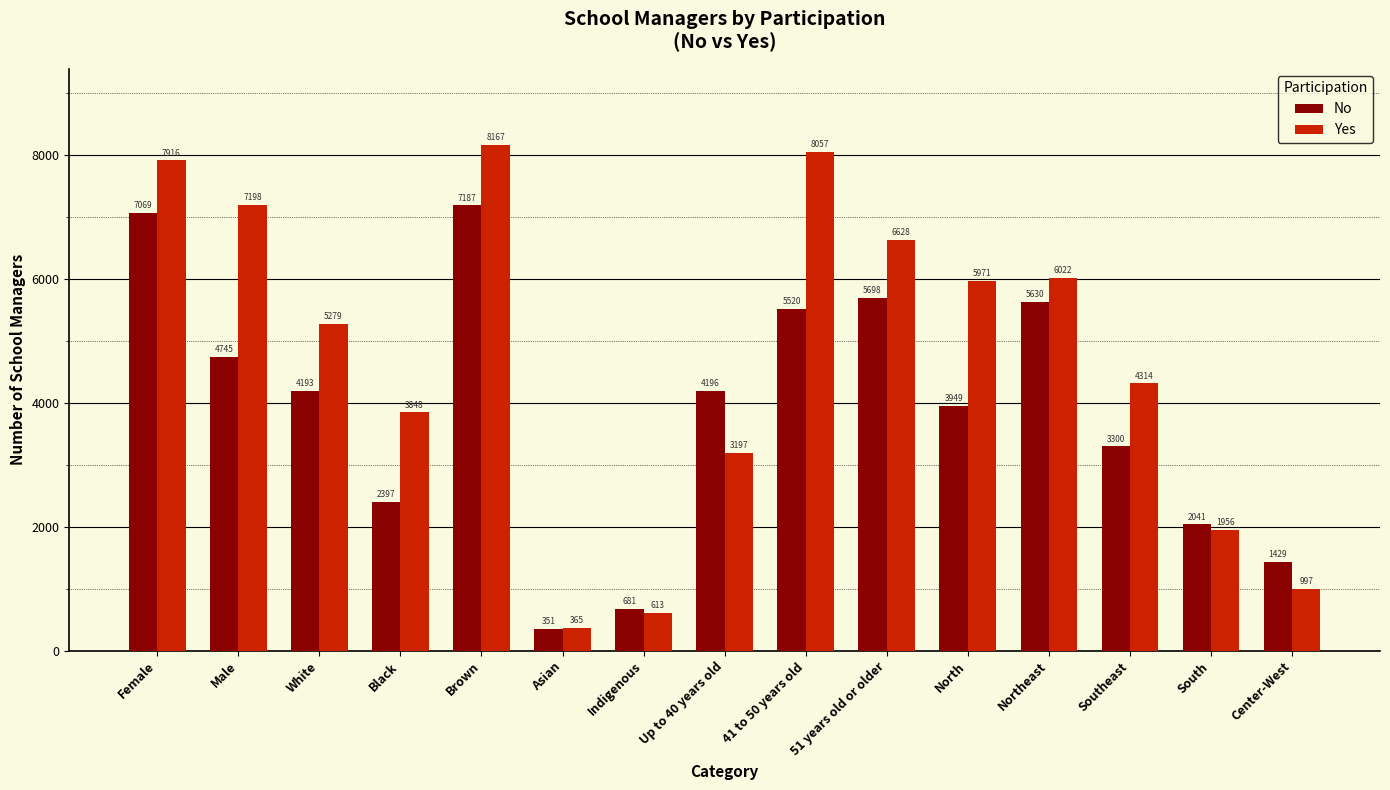

Reading left to right, what are all the values shown in this chart?

No: 7069	4745	4193	2397	7187	351	681	4196	5520	5698	3949	5630	3300	2041	1429
Yes: 7916	7198	5279	3848	8167	365	613	3197	8057	6628	5971	6022	4314	1956	997